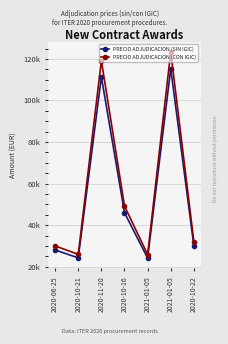

What is the difference between the PRECIO ADJUDICACION (SIN IGIC) values at 2020-10-21 and 2020-06-25?

3804.7